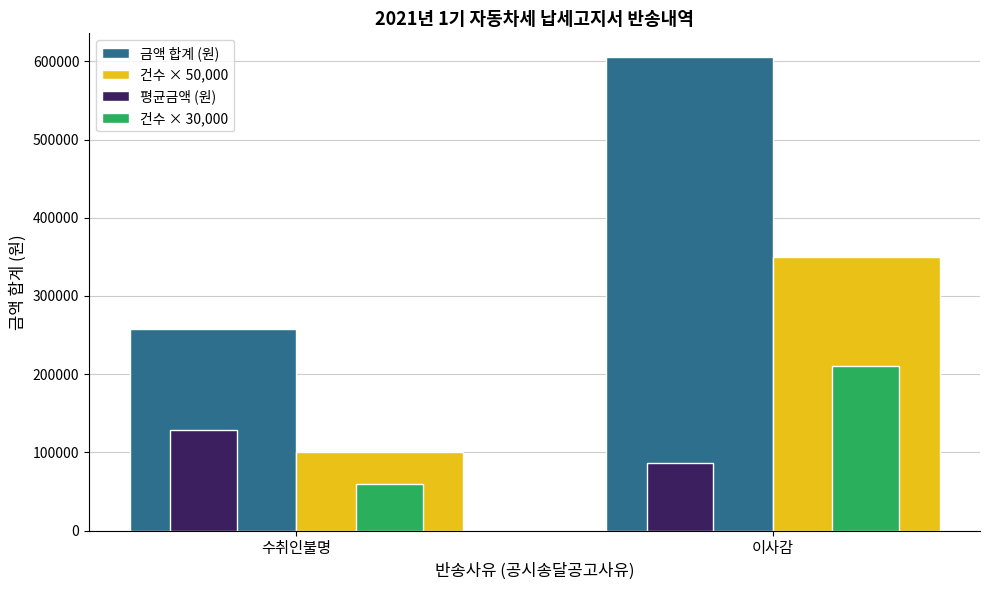

At 이사감, list the series in order from smallest to largest.

평균금액 (원), 건수 × 30,000, 건수 × 50,000, 금액 합계 (원)